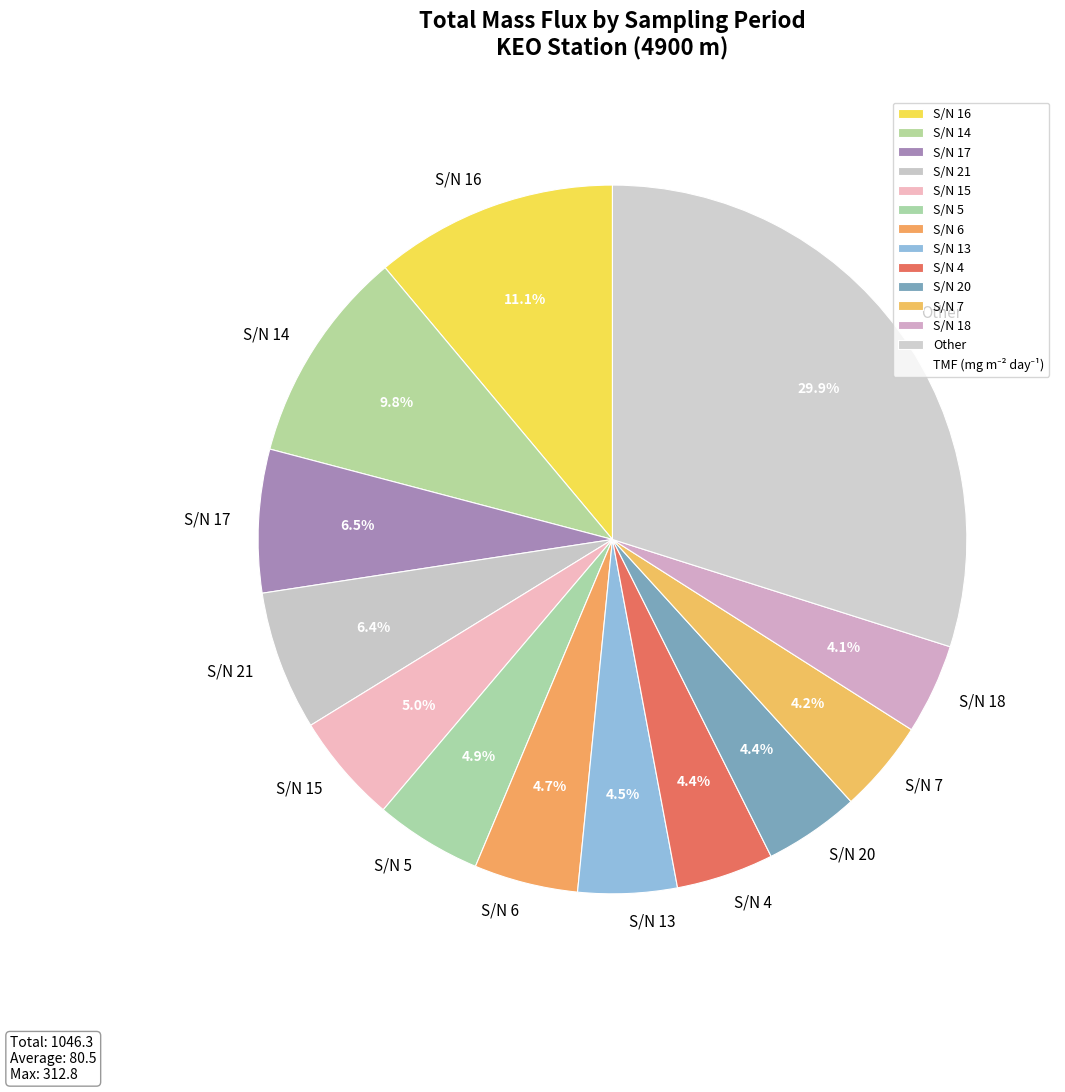

What is the largest slice in the pie chart?

Other